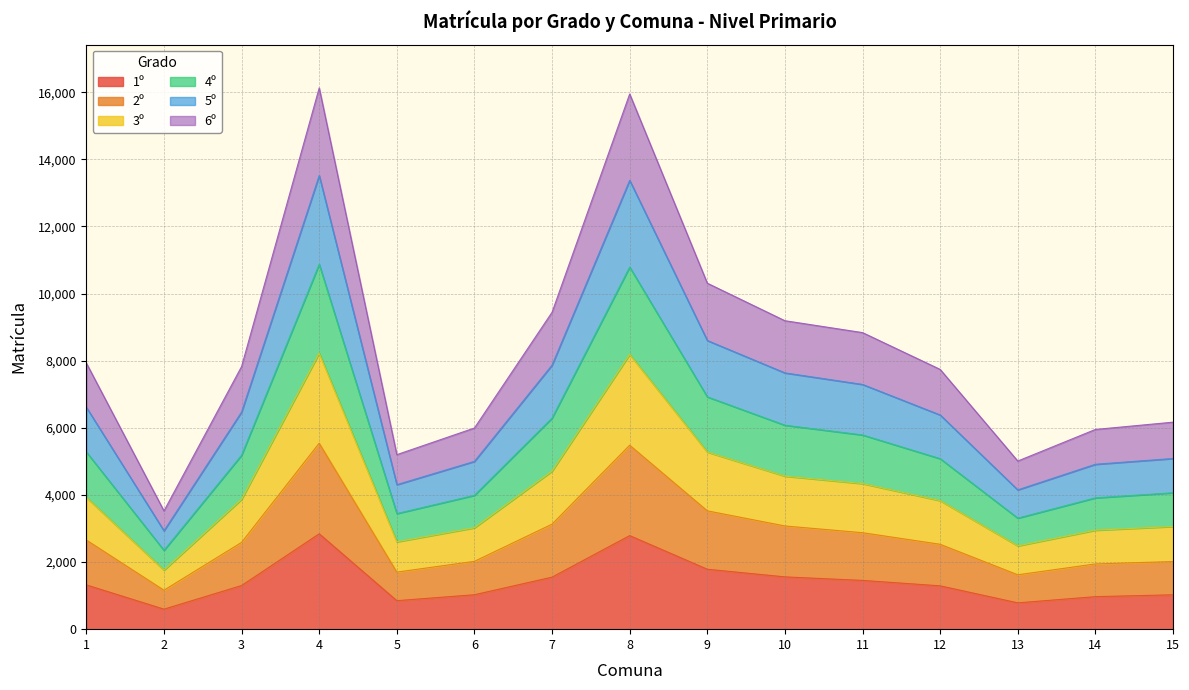

What is the minimum value for 1º?

596